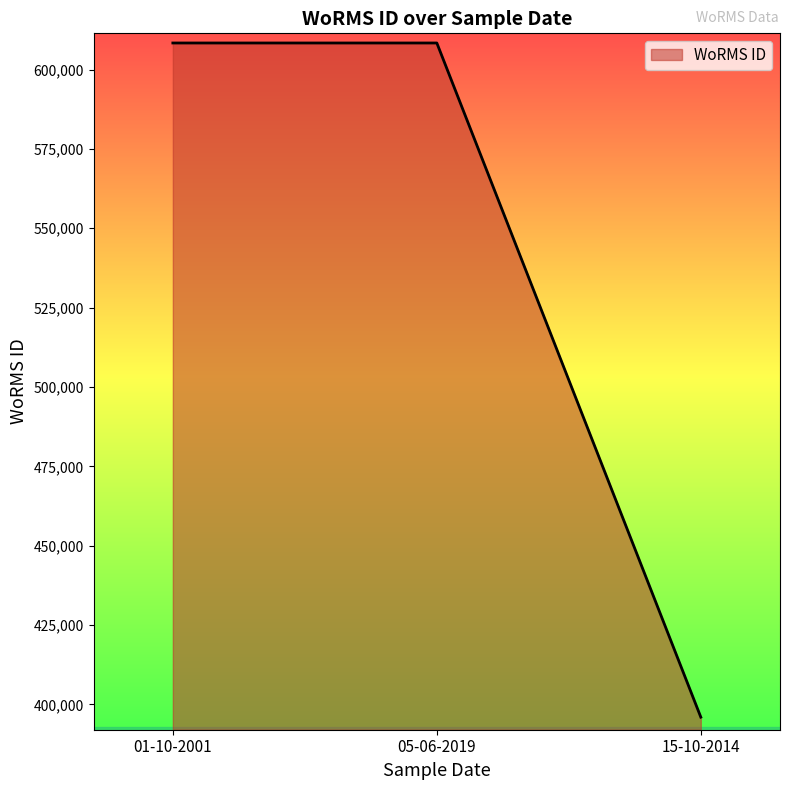

Between 15-10-2014 and 01-10-2001, which is larger?

01-10-2001